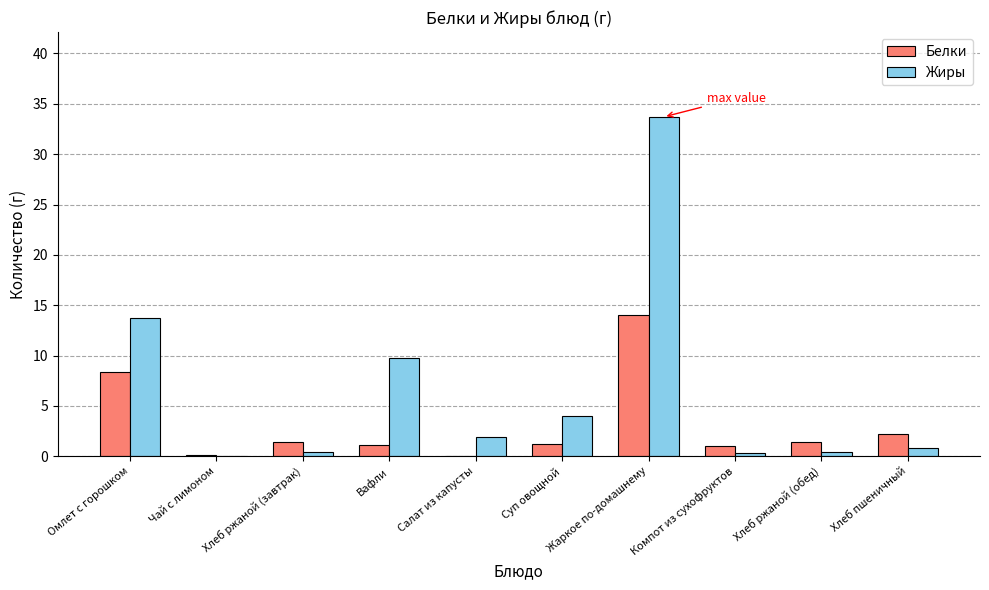

What is the greatest value displayed?

33.7